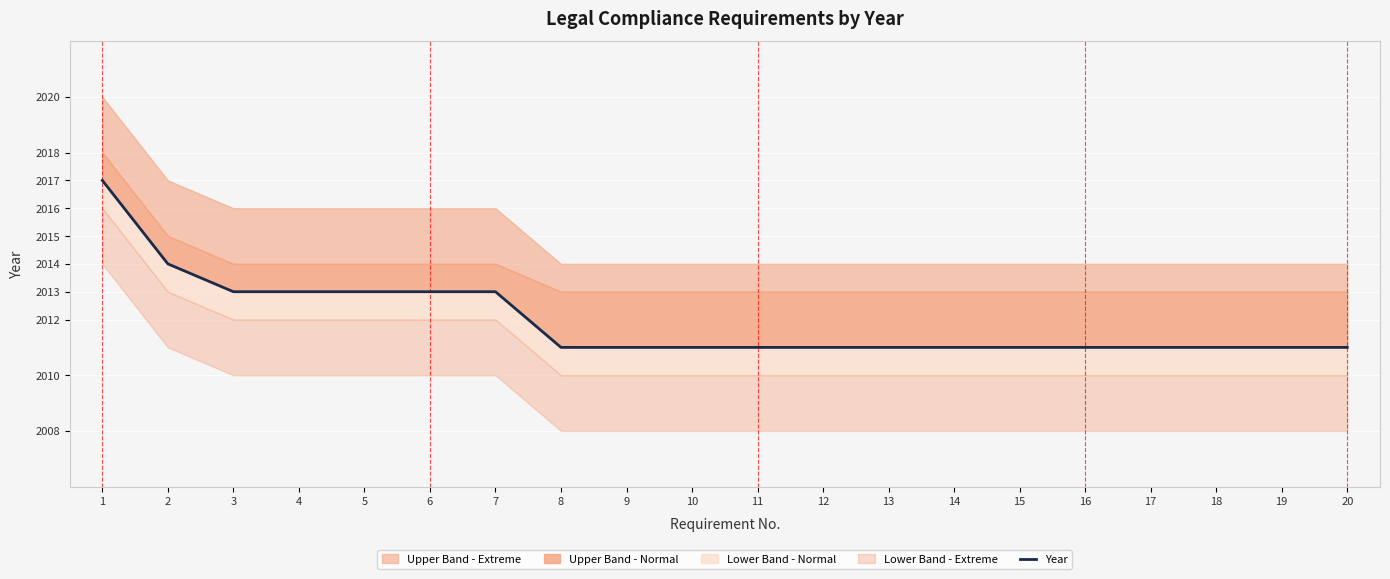

Reading left to right, list all the values displayed in this chart.

2017	2014	2013	2013	2013	2013	2013	2011	2011	2011	2011	2011	2011	2011	2011	2011	2011	2011	2011	2011